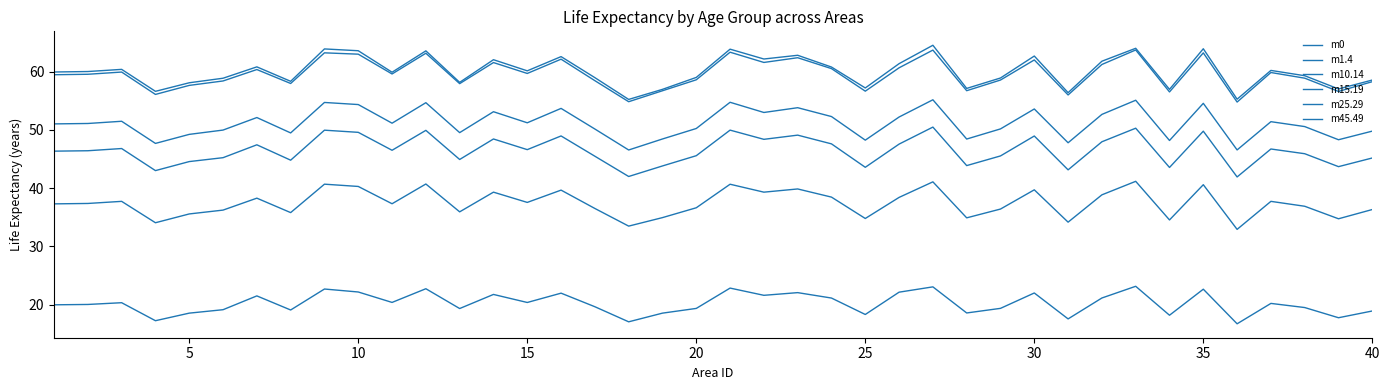

Does the chart display data point markers on the line(s)?

No